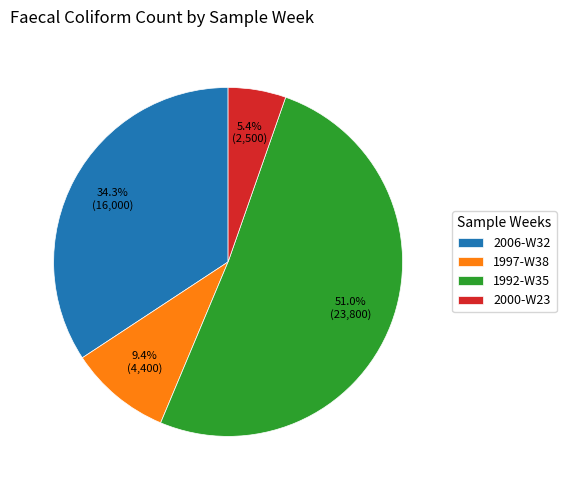

Rank the categories by value from lowest to highest.

2000-W23, 1997-W38, 2006-W32, 1992-W35